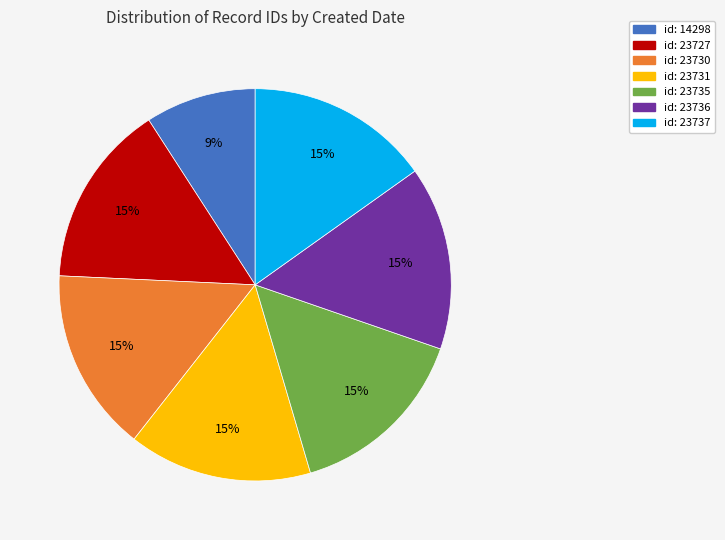

Is there a majority slice in this chart?

No